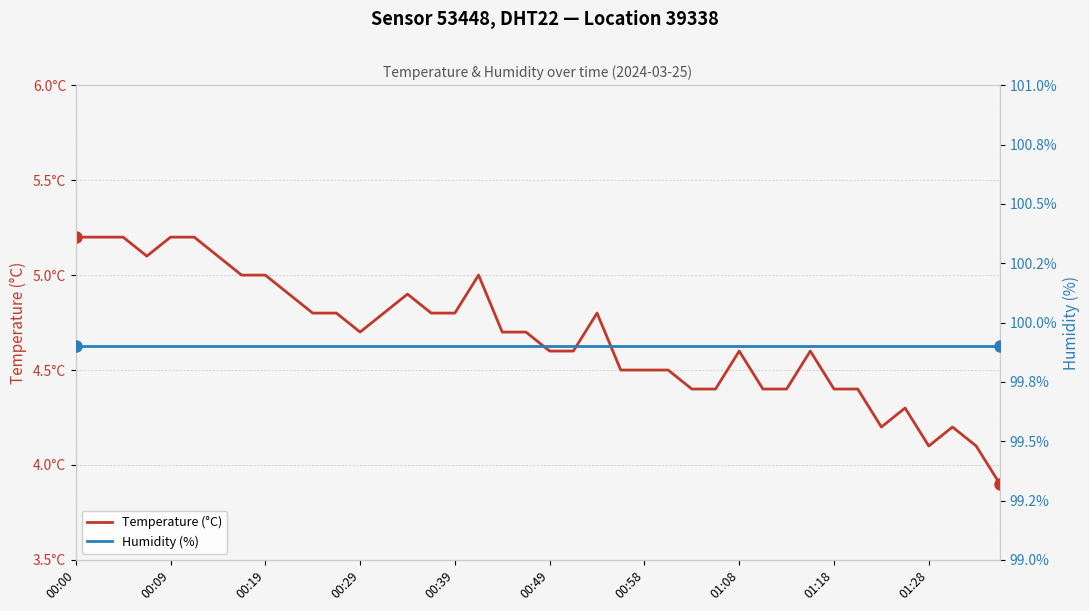

What is the spread (max minus min) of values at 01:28?

95.8